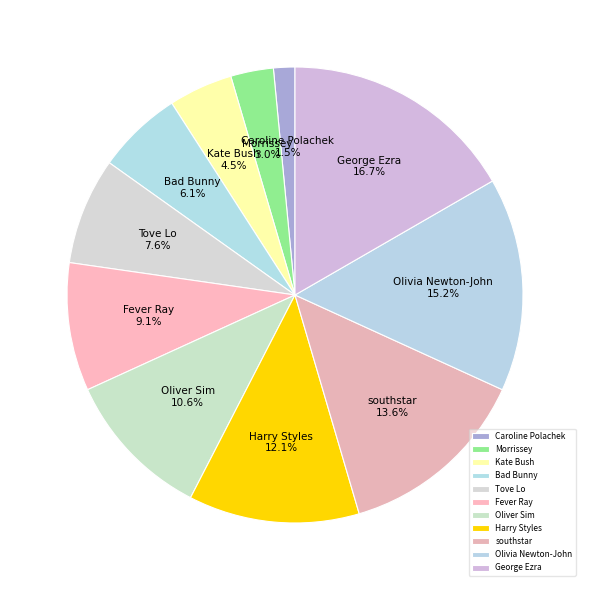

How many slices are in this pie chart?

11